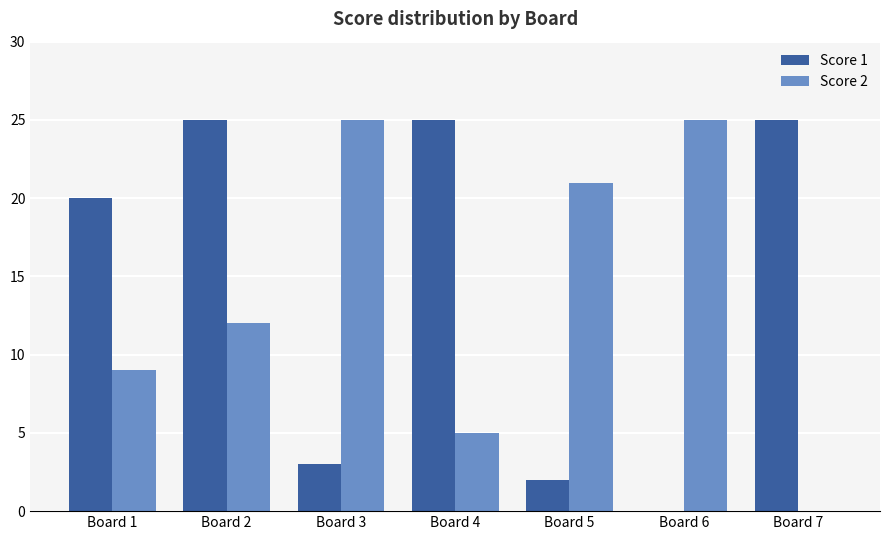

Which series has the largest total across all categories?

Score 1